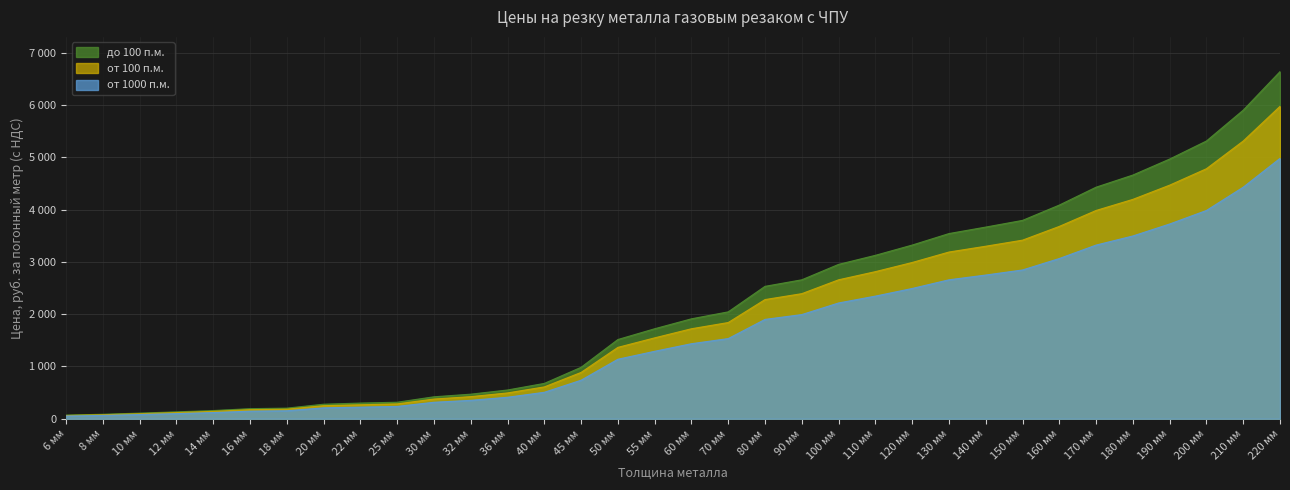

What is the value of the от 1000 п.м. point at the 23rd from the left?

2345